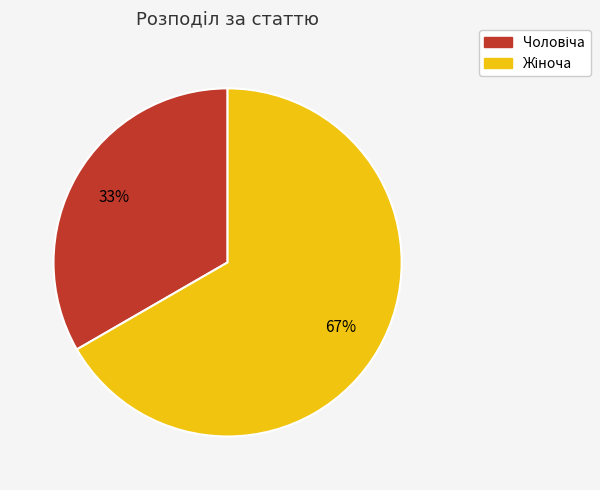

To the nearest percent, what is the average slice percentage?

50%